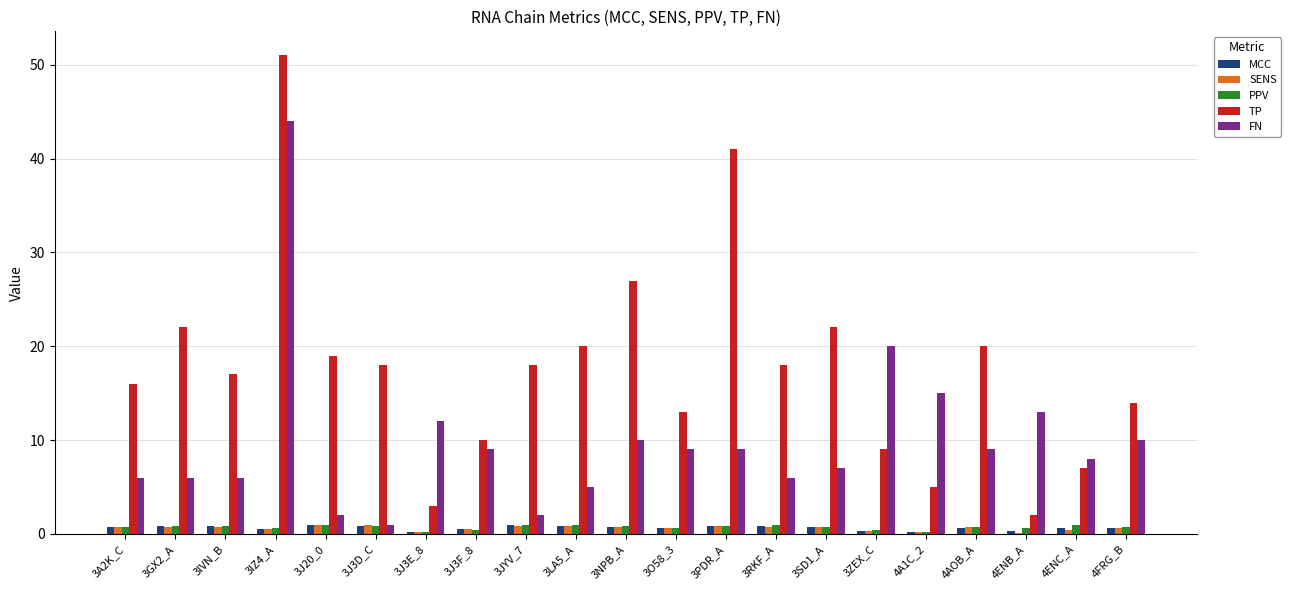

What is the sum of all PPV values?

15.4